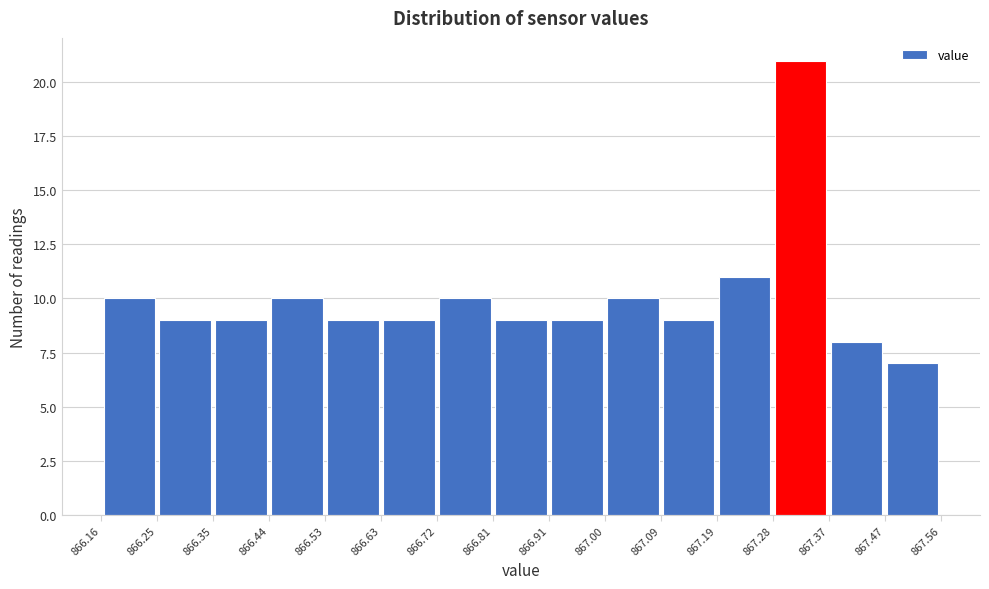

Reading left to right, list every bar in this chart as the range it spans on the x-axis followed by its height. The values are not printed on the chart, so give them approximately, as read against the axis.

866.16 to 866.25: 10
866.25 to 866.35: 9
866.35 to 866.44: 9
866.44 to 866.53: 10
866.53 to 866.63: 9
866.63 to 866.72: 9
866.72 to 866.81: 10
866.81 to 866.91: 9
866.91 to 867.00: 9
867.00 to 867.09: 10
867.09 to 867.19: 9
867.19 to 867.28: 11
867.28 to 867.37: 21
867.37 to 867.47: 8
867.47 to 867.56: 7